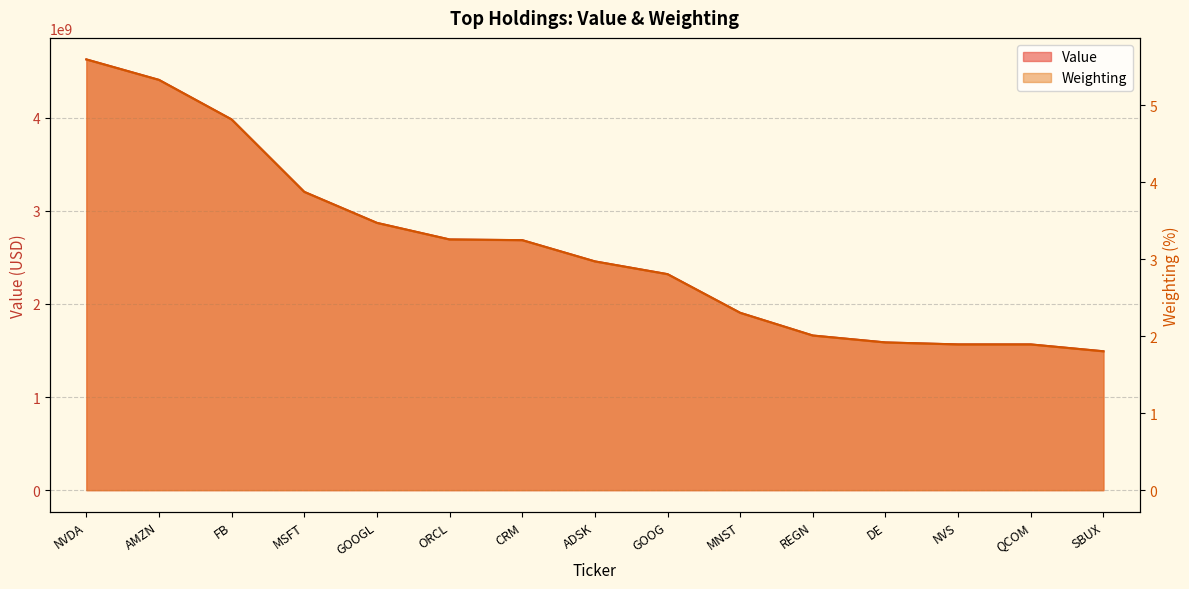

How many distinct data groups are displayed?

2